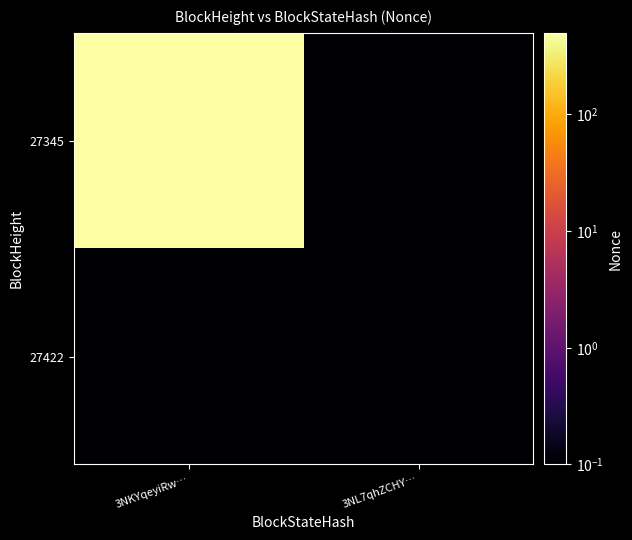

At which category is the sum across all series the highest?

3NKYqeyiRw…